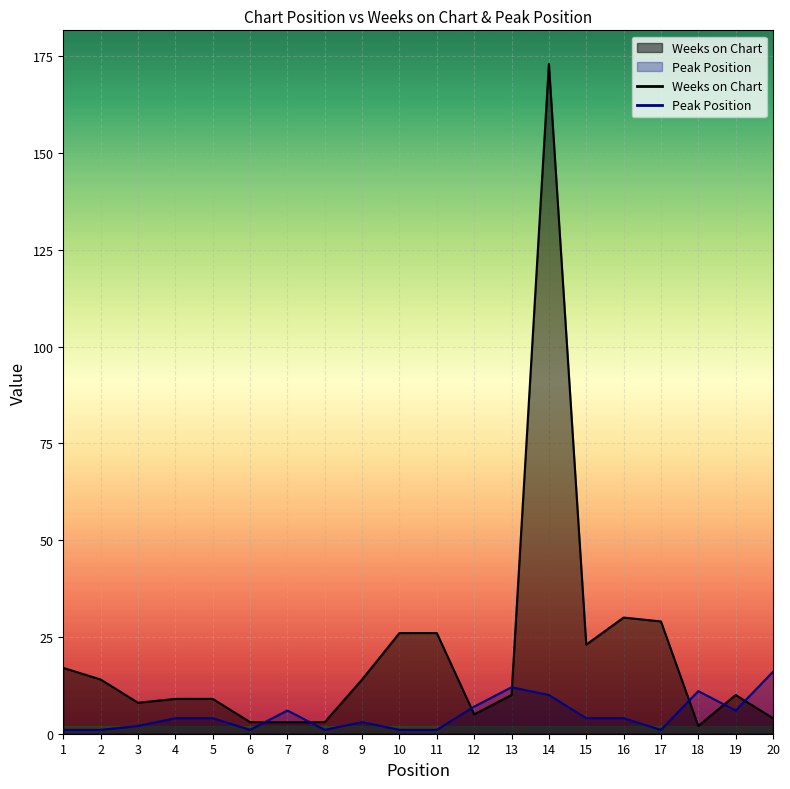

Where is Weeks on Chart nearest to the value 87?

16